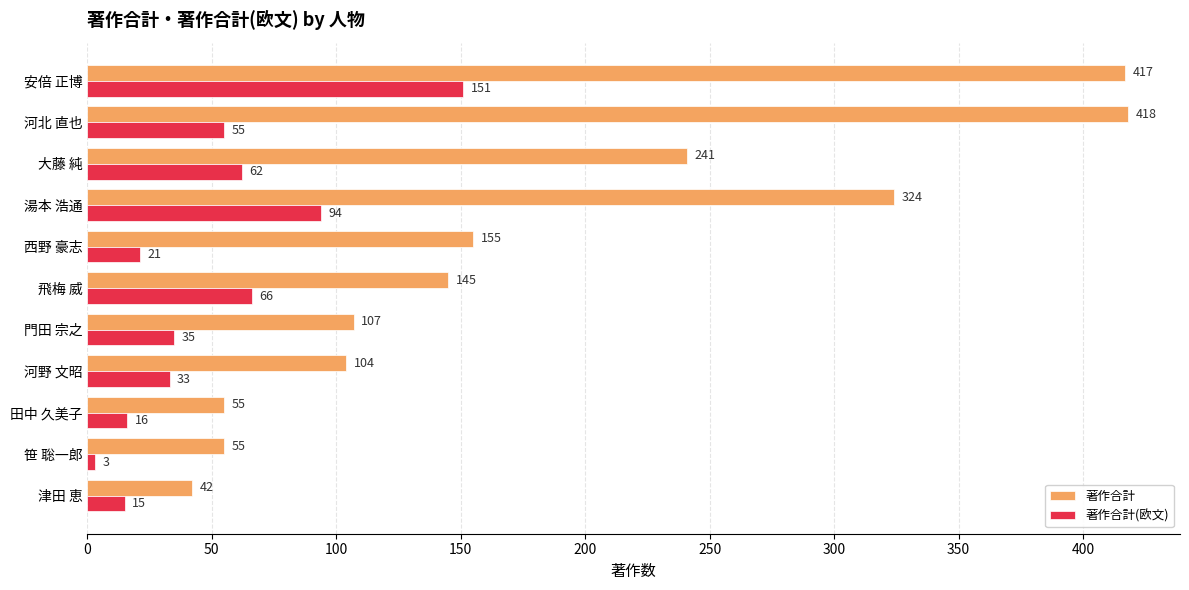

What is the difference between the second highest and minimum values in the 著作合計(欧文) series?

91